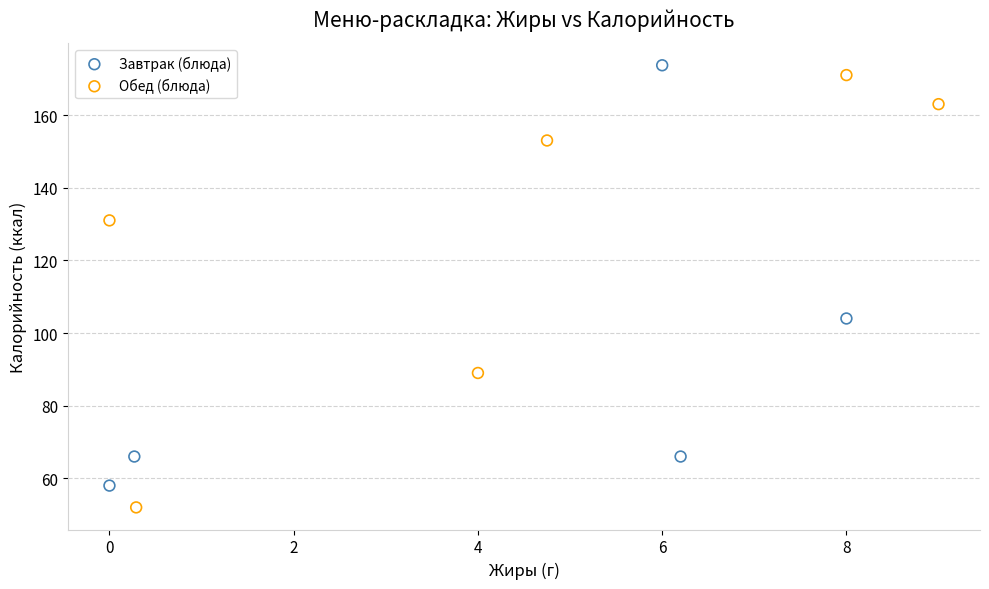

Which series reaches the minimum Y coordinate?

Обед (блюда)